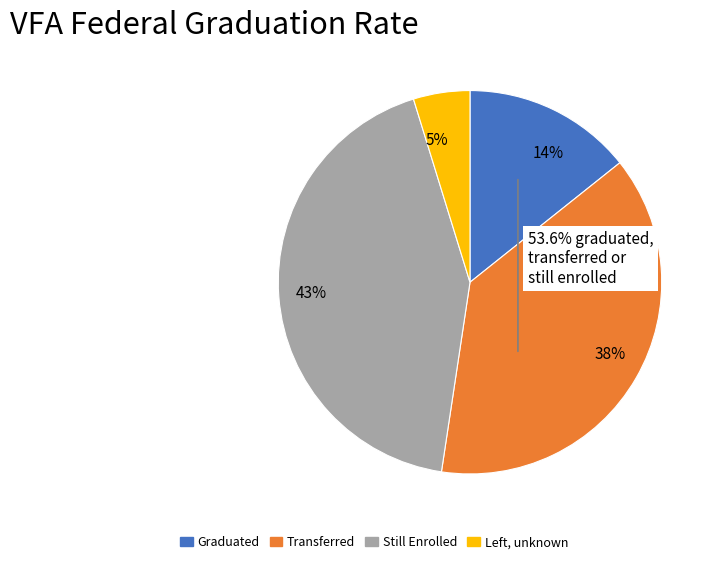

Do Transferred and Graduated together represent more than half of the pie?

Yes